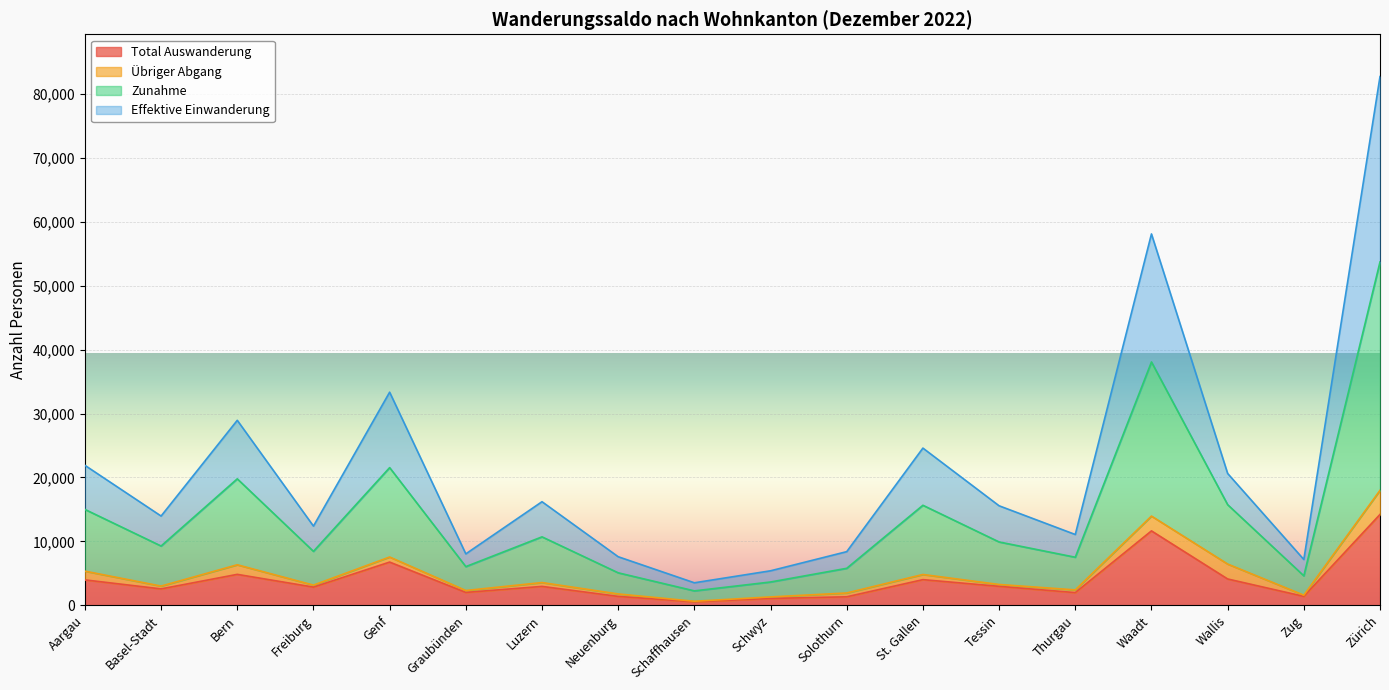

True or false: Zunahme and Total Auswanderung intersect in this chart.

False